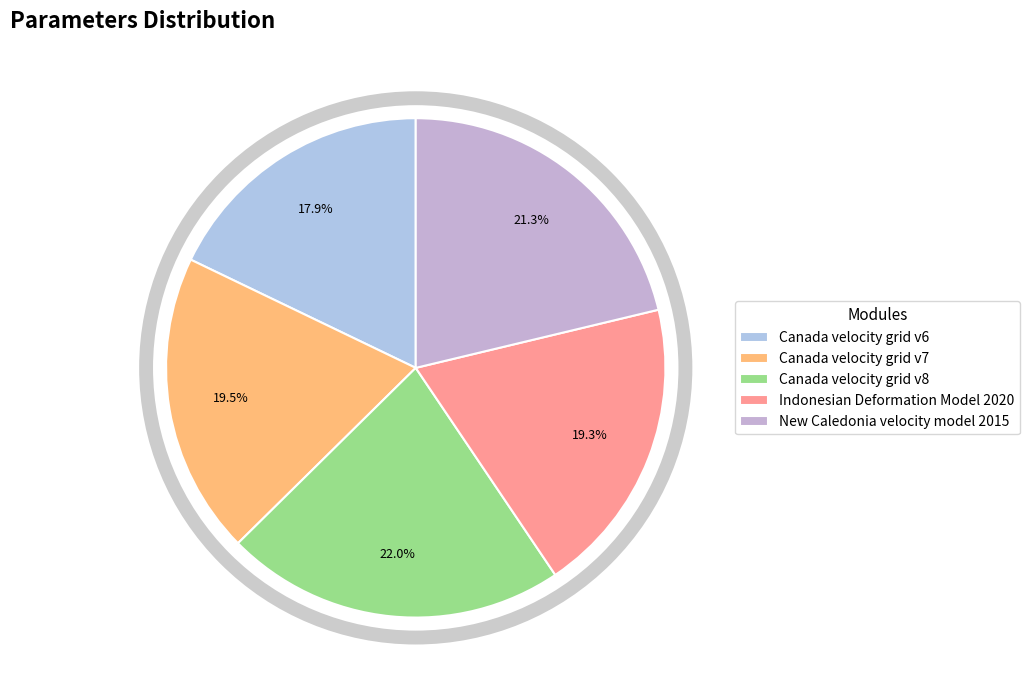

To the nearest percent, what is the average slice percentage?

20%